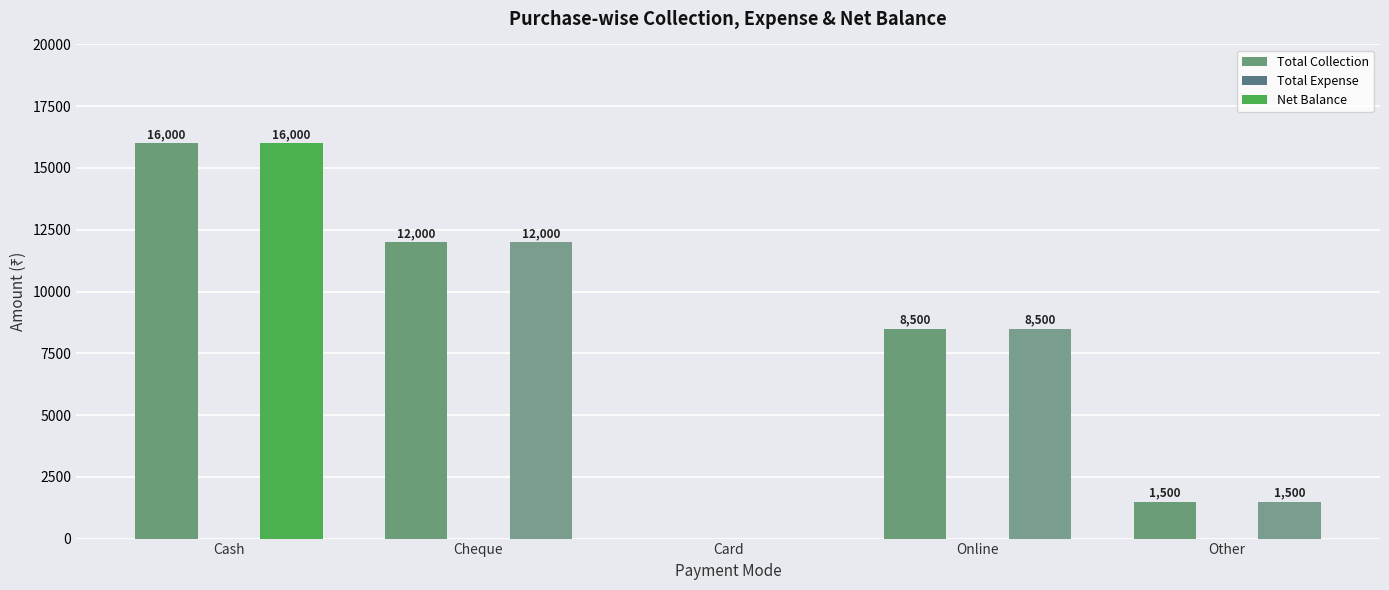

How many groups of bars are there?

5